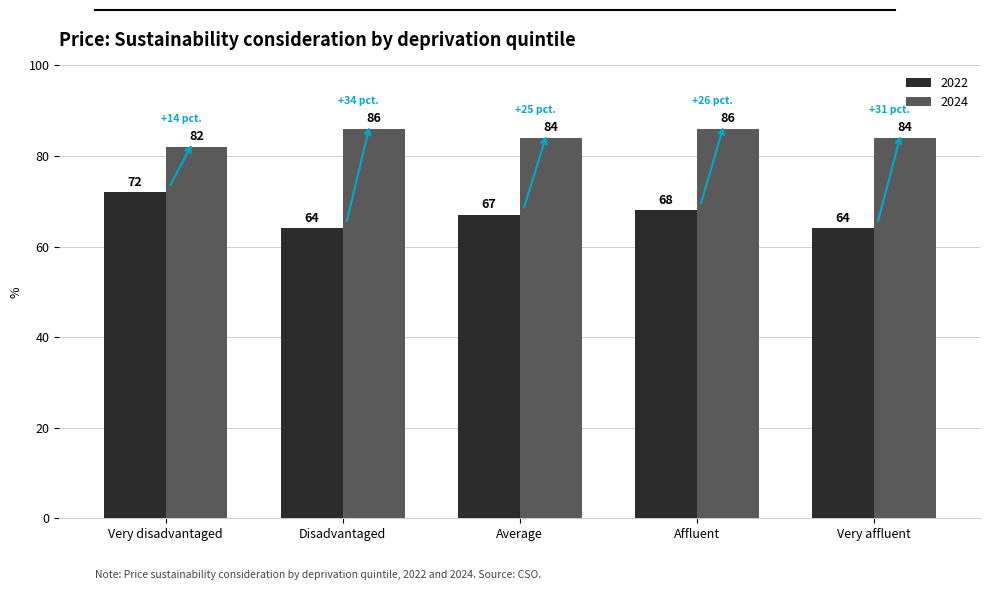

Is it true that 2024 equals 151 at Average?

False